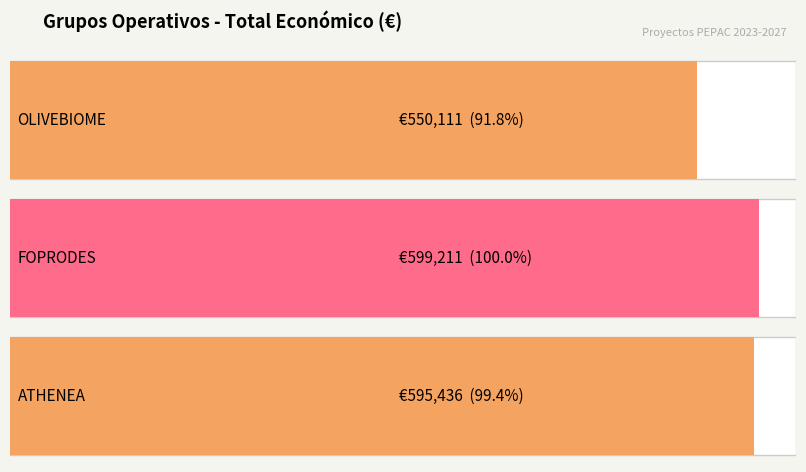

Reading right to left, list all the values displayed in this chart.

ATHENEA=595436	FOPRODES=599211	OLIVEBIOME=550111